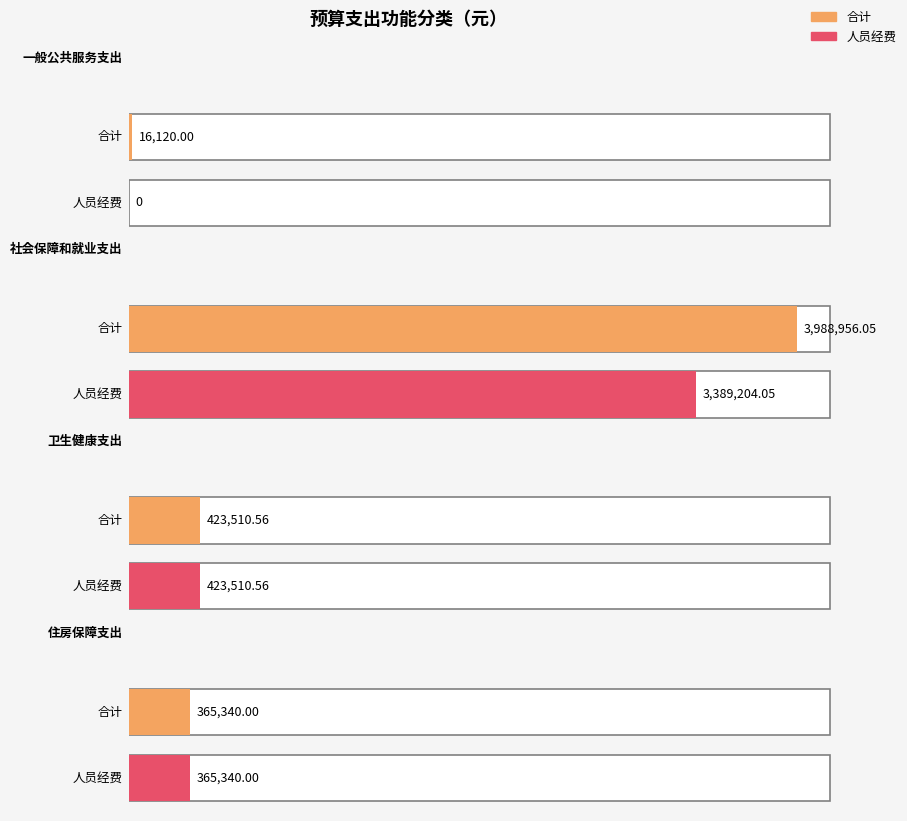

How many values in 人员经费 are above zero?

3